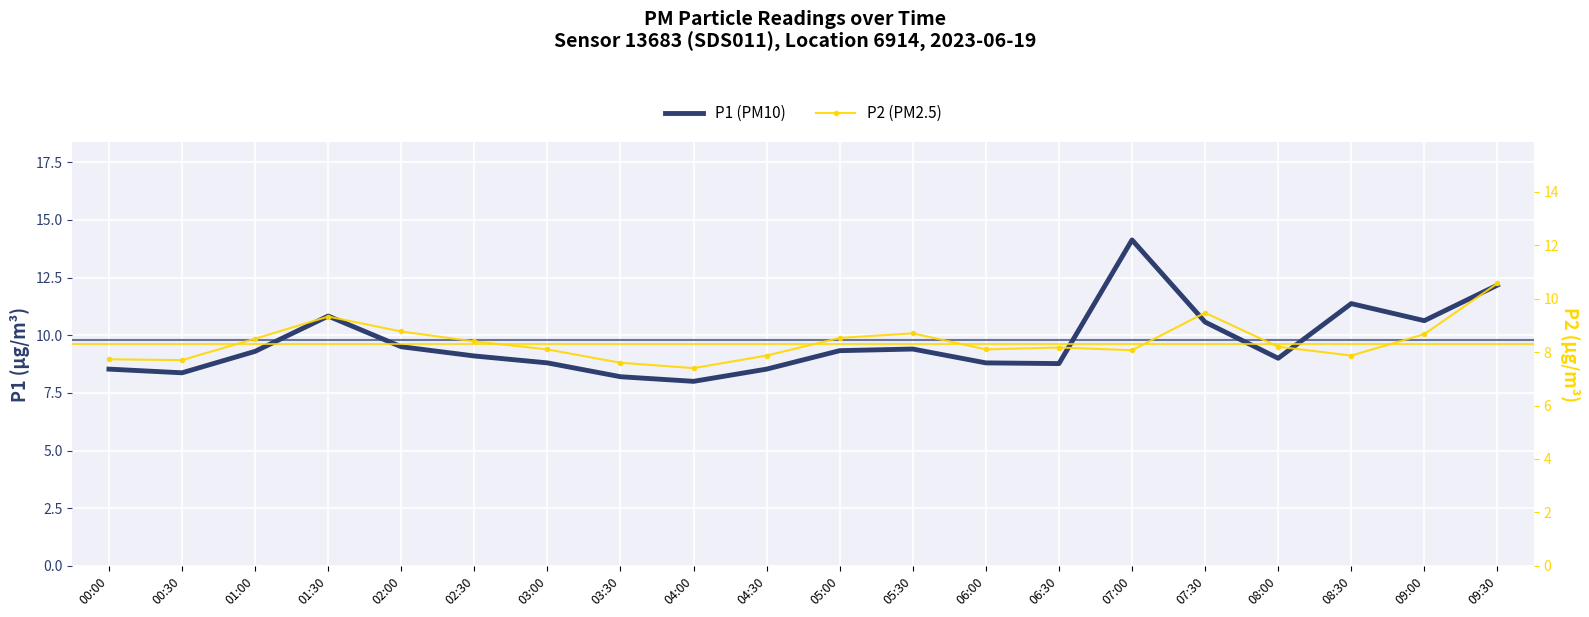

What is the total value across all series at 09:00?

19.3